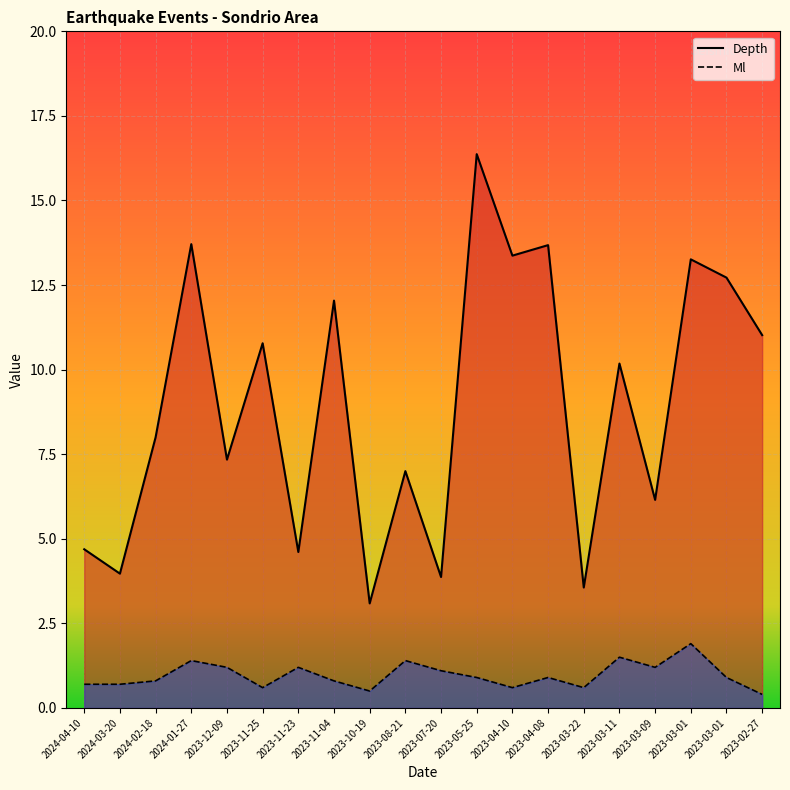

Where is Ml nearest to the value 1?

2023-05-25